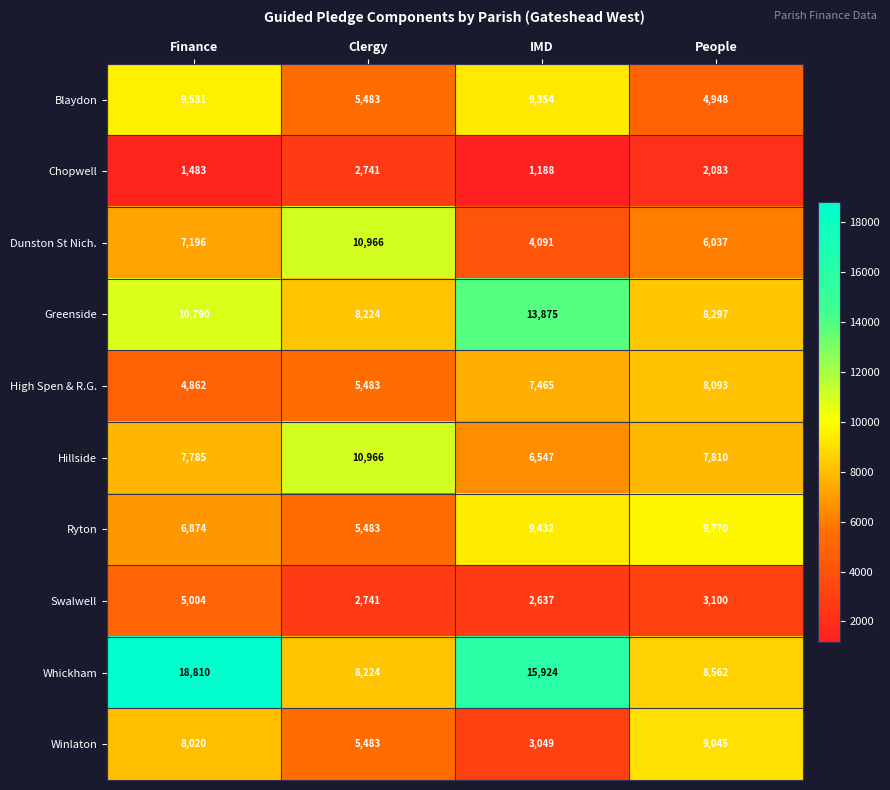

Which series has the largest total across all categories?

Whickham